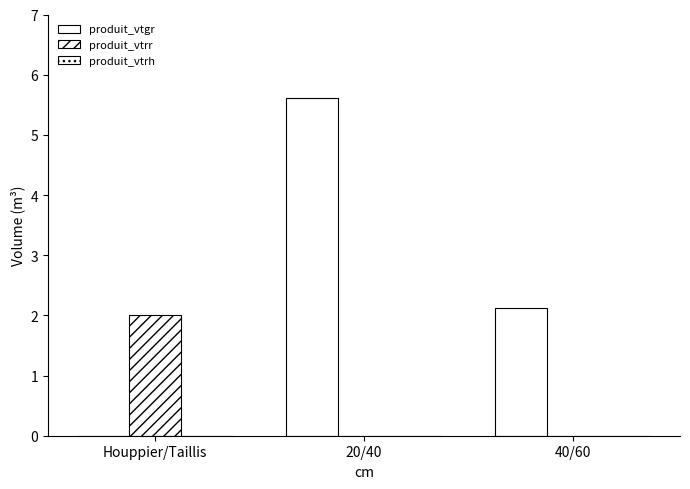

Is it true that produit_vtrr equals 0.0 at 40/60?

True